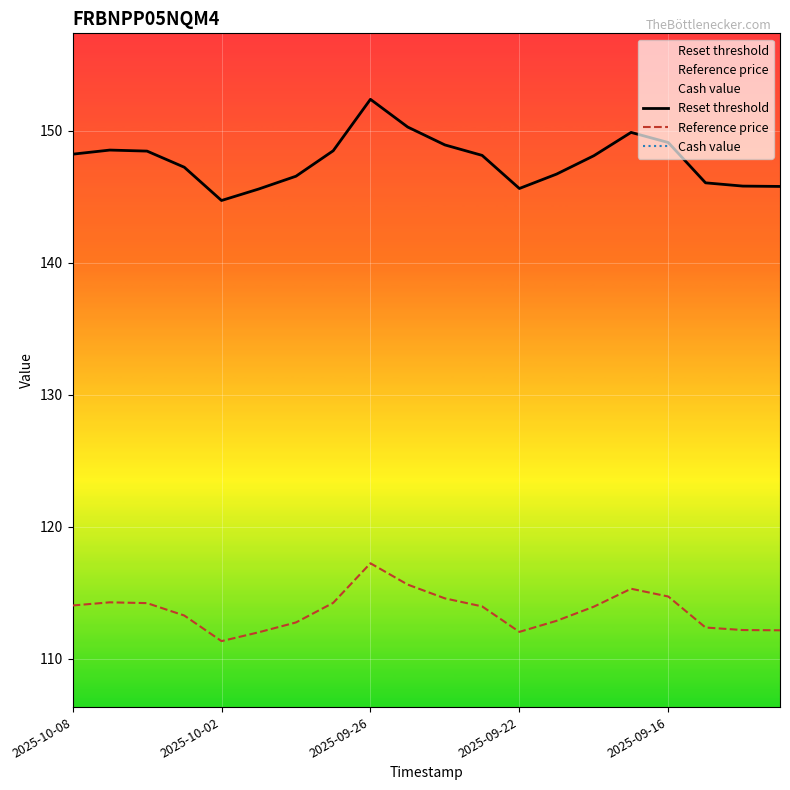

What position from the left is 5?

6